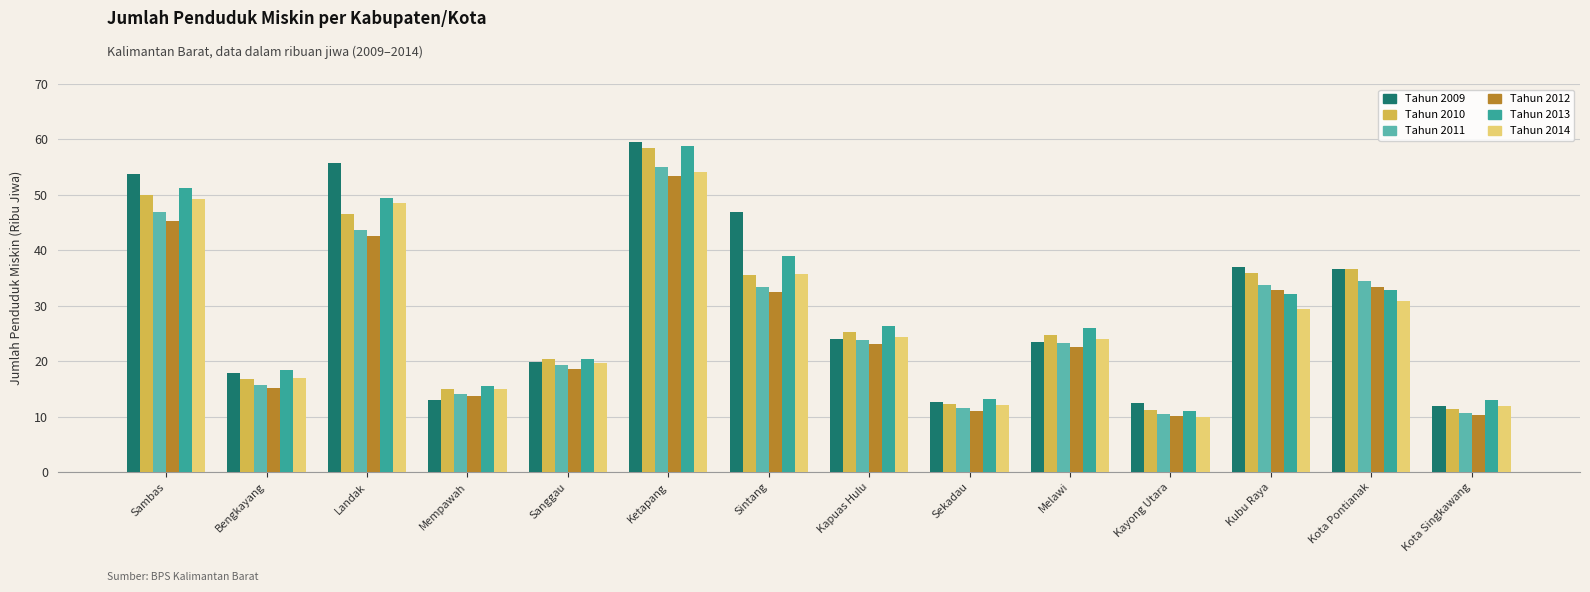

What is the label of the 5th bar from the left?

Sanggau